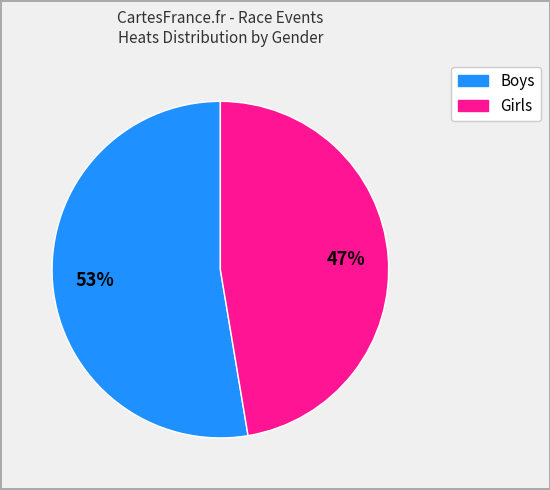

Is there a majority slice in this chart?

Yes